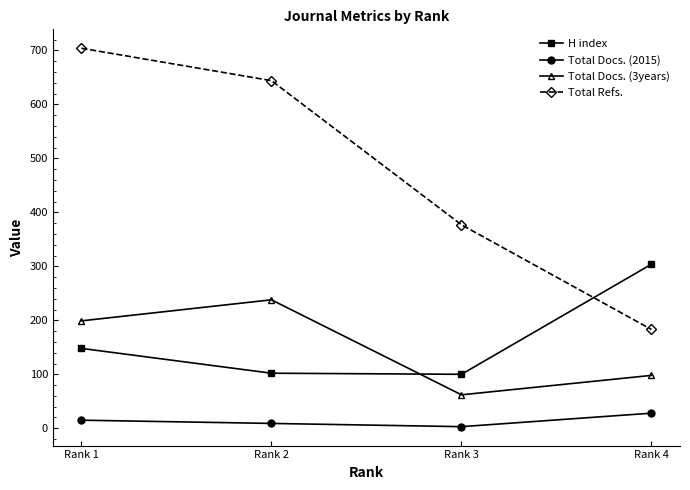

Where is Total Refs. nearest to the value 443?

Rank 3